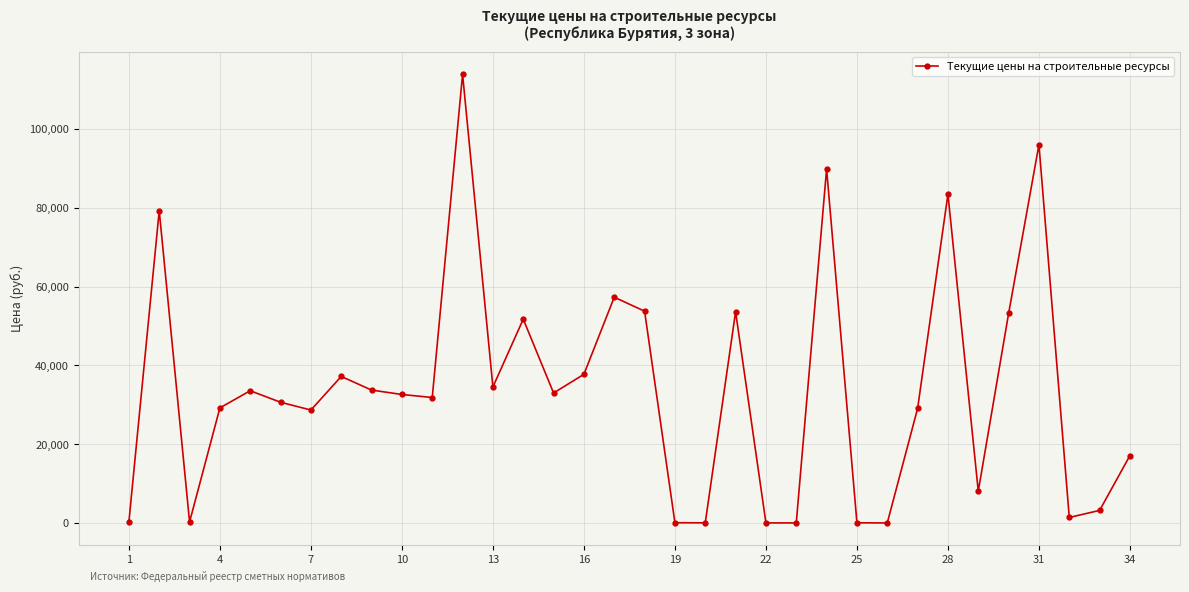

What is the greatest value displayed?

113802.7